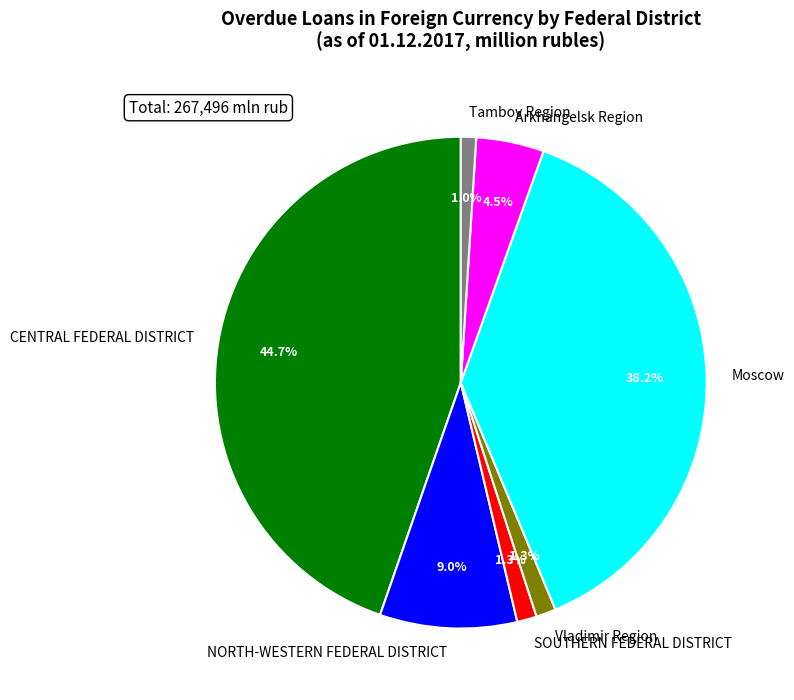

Which slice is the largest?

CENTRAL FEDERAL DISTRICT